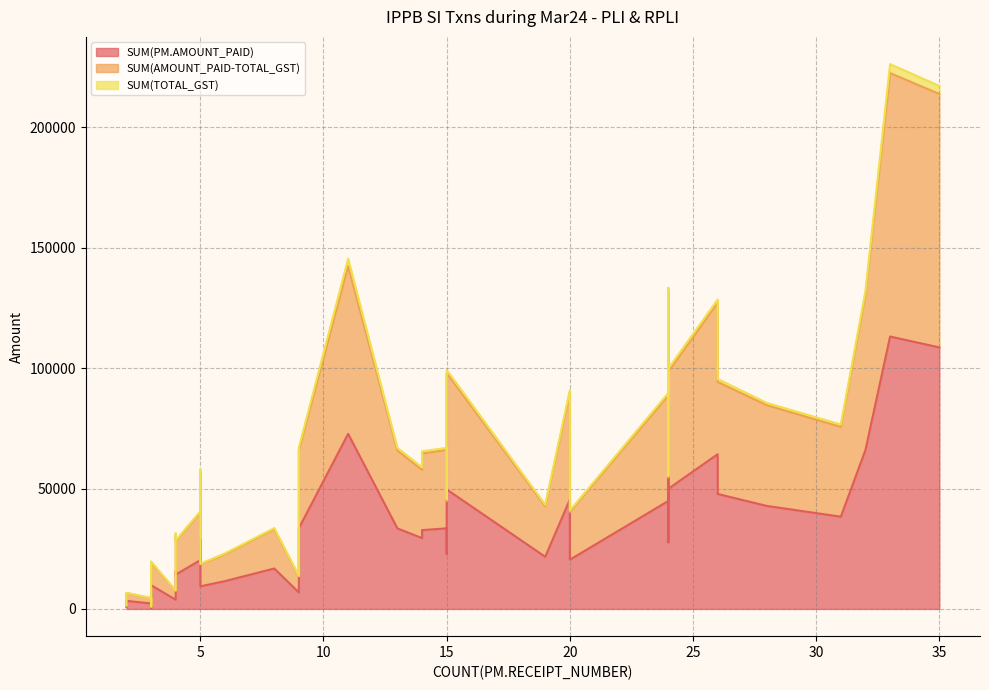

At 14, list the series in order from largest to smallest.

SUM(PM.AMOUNT_PAID), SUM(AMOUNT_PAID-TOTAL_GST), SUM(TOTAL_GST)